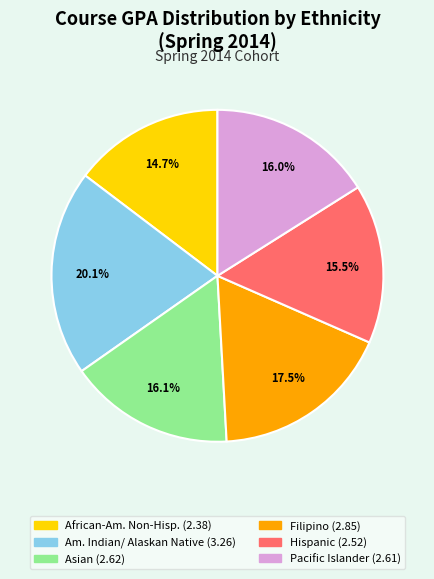

Does any single category account for the majority?

No